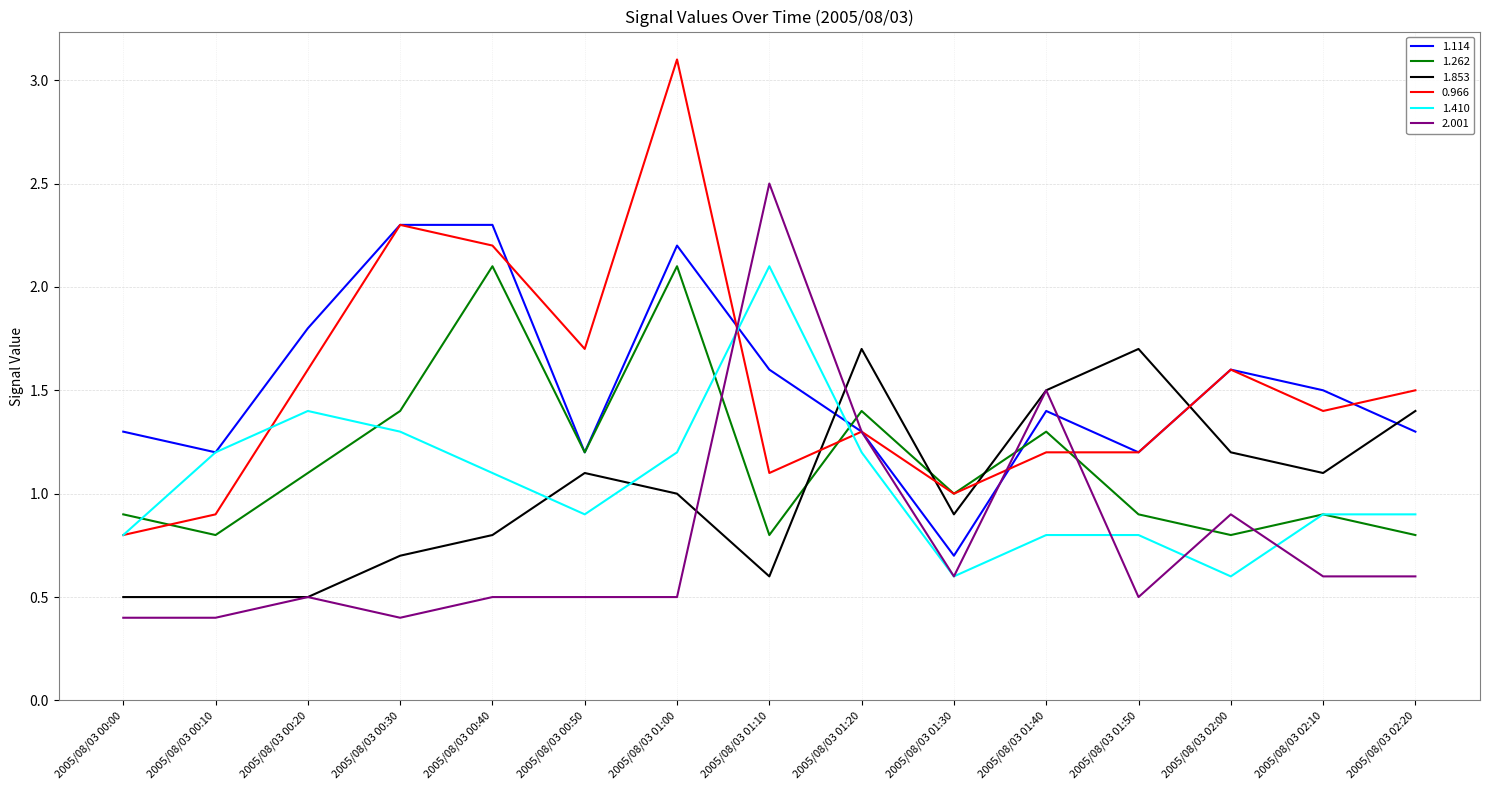

Between which two adjacent categories do 1.262 and 2.001 first intersect?

2005/08/03 01:00 and 2005/08/03 01:10